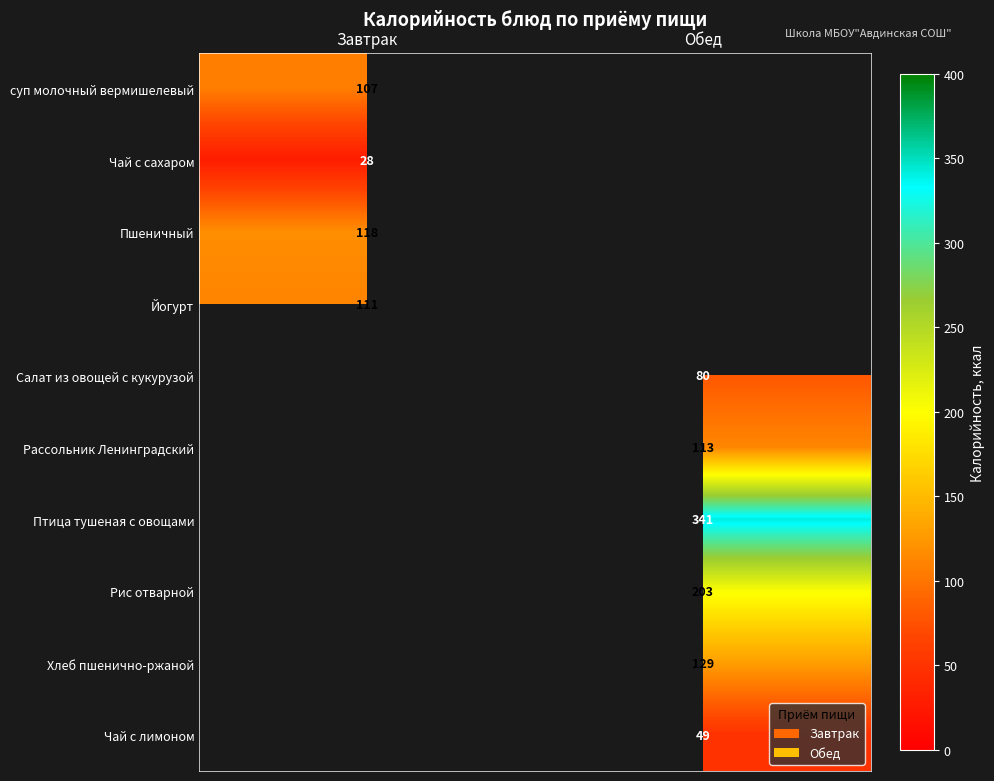

Is it true that Пшеничный equals 75.9 at Завтрак?

False